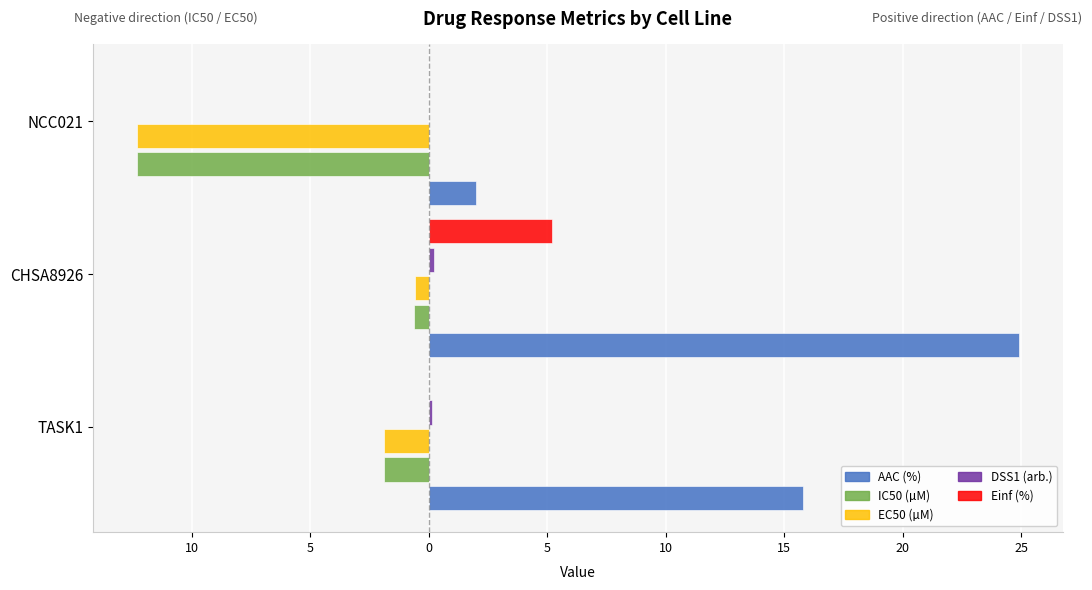

How many series are shown in this chart?

5